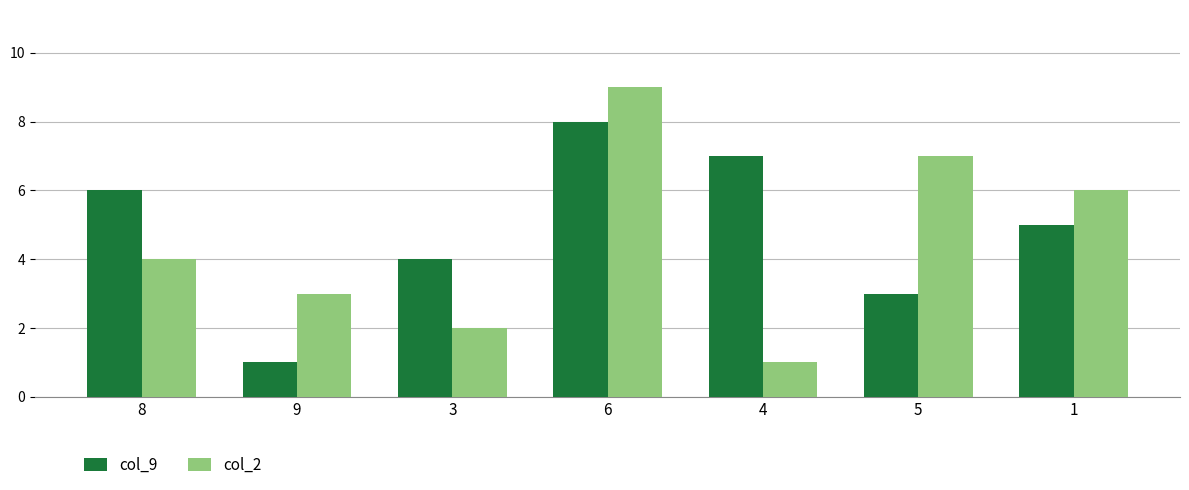

What is the maximum value for col_9?

8